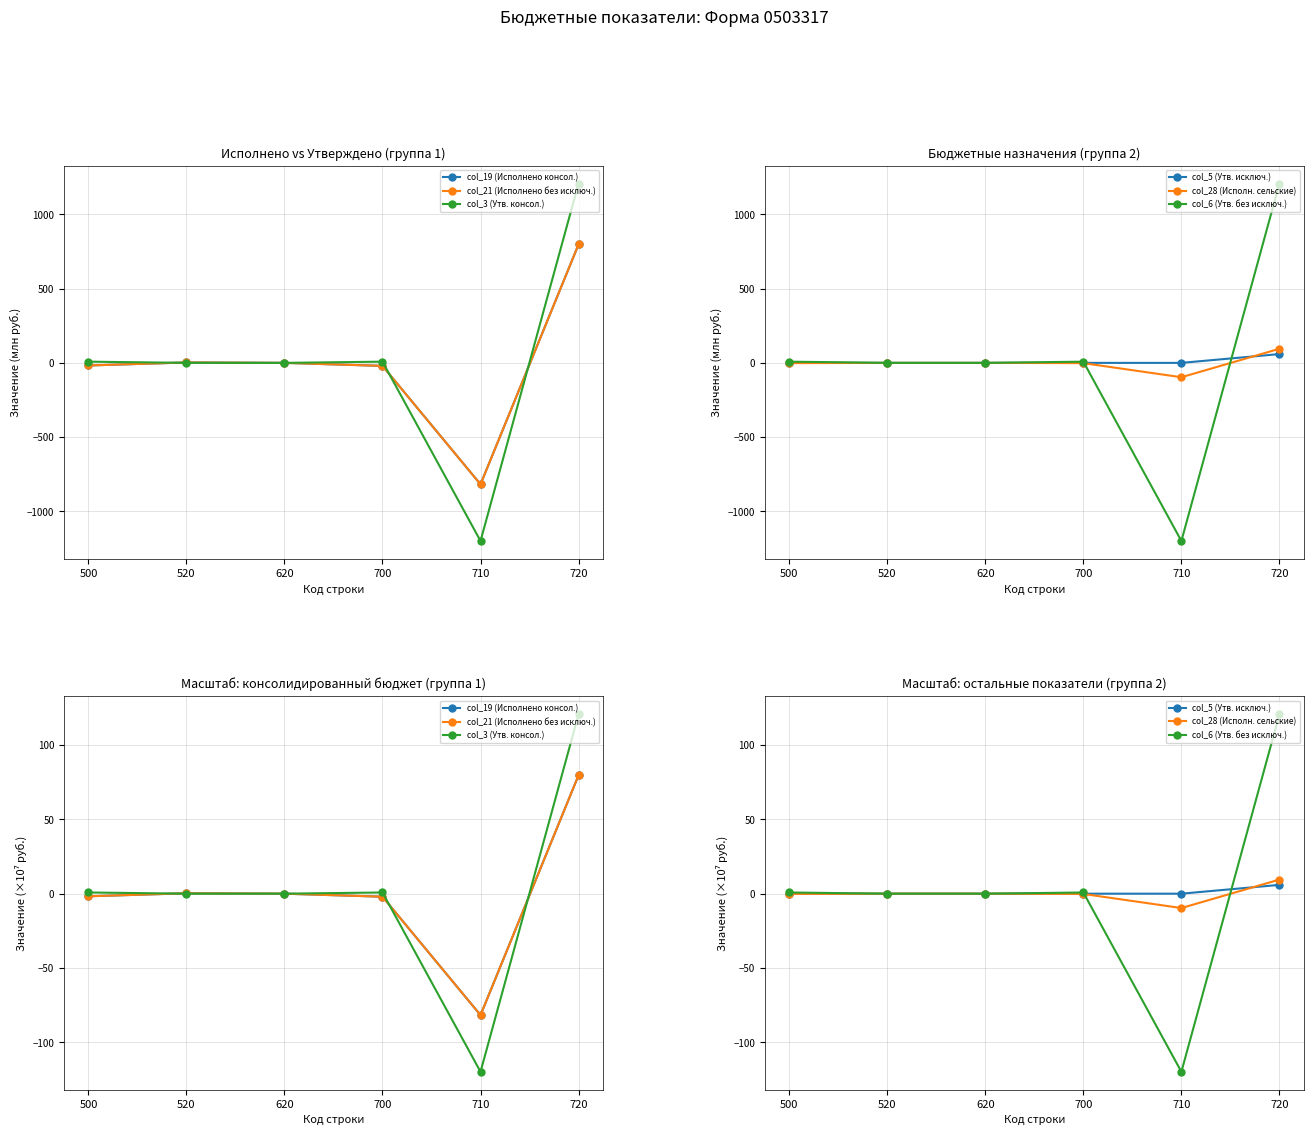

Where is col_28 (Исполн. сельские) nearest to the value 0?

520